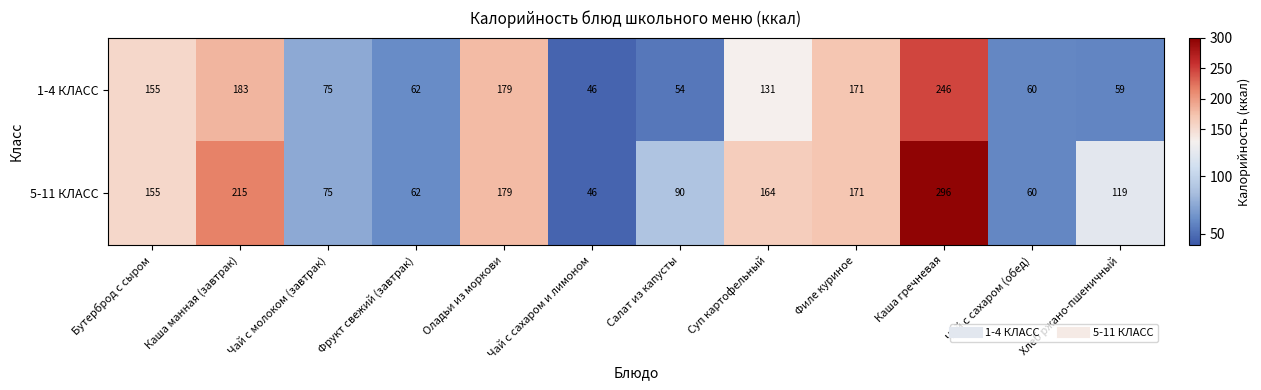

At how many categories does at least one series exceed 133?

6